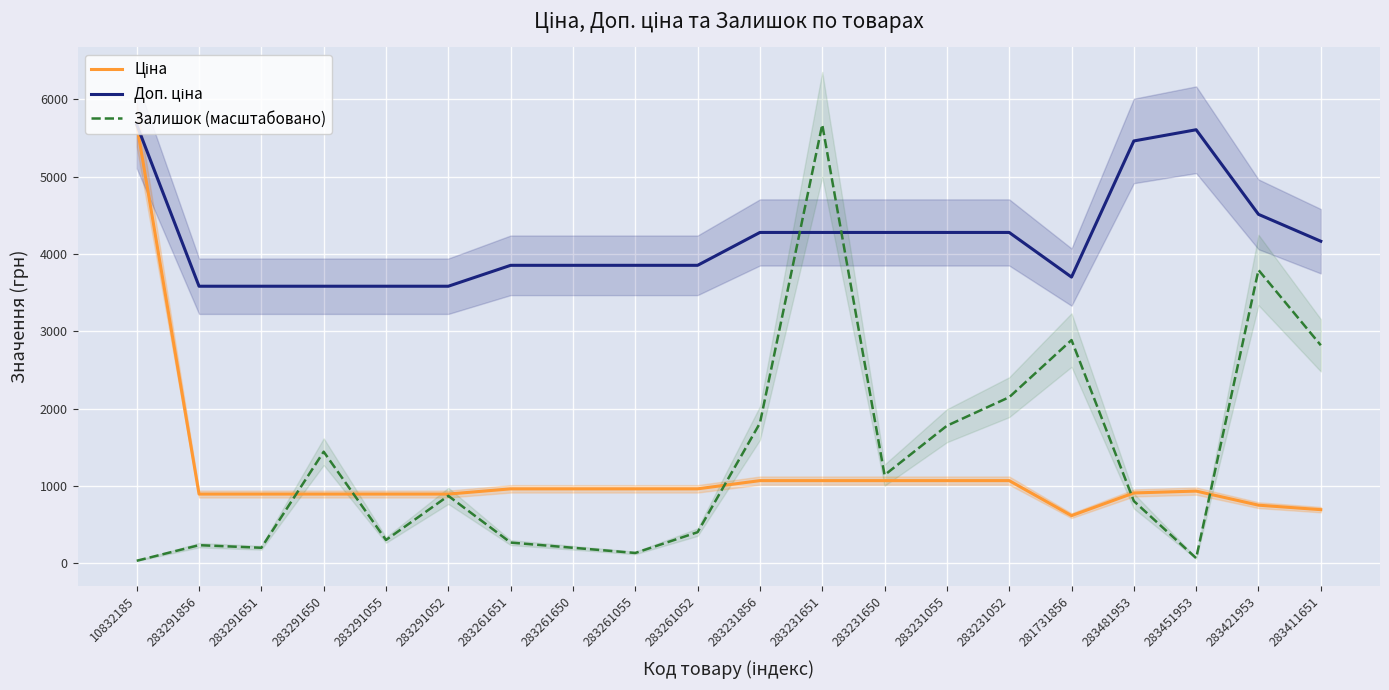

True or false: Доп. ціна and Залишок (масштабовано) intersect in this chart.

True